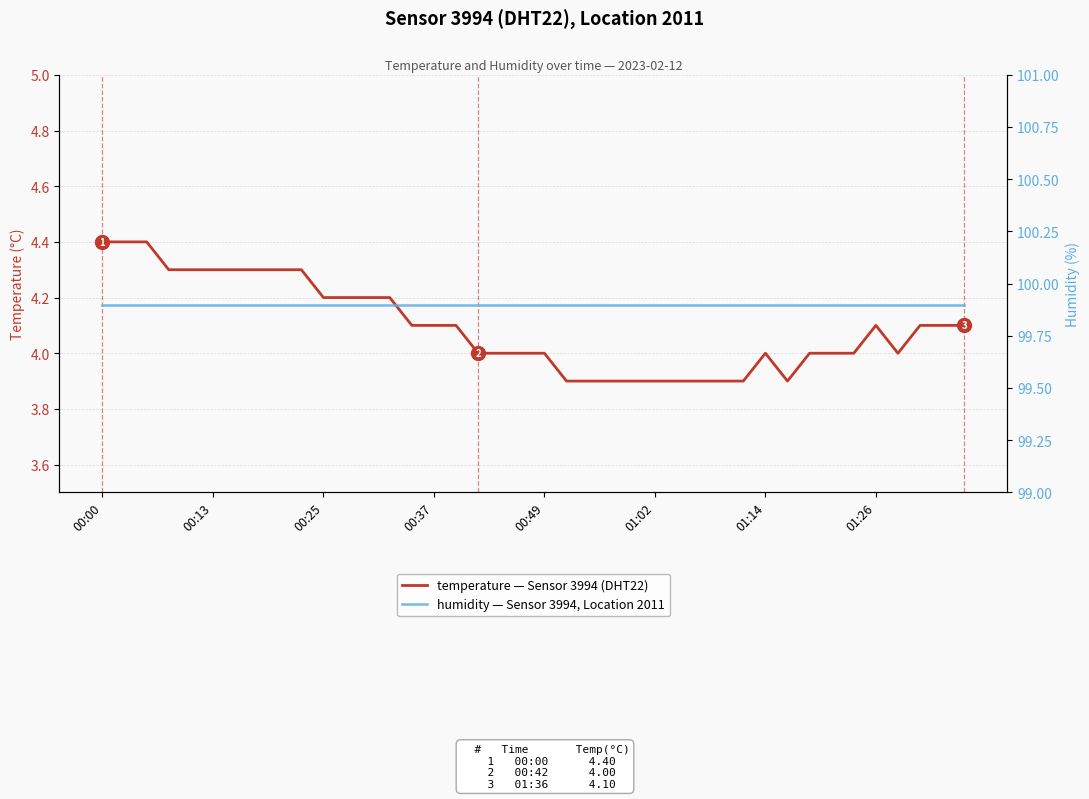

What is the minimum value shown in the chart?

3.9